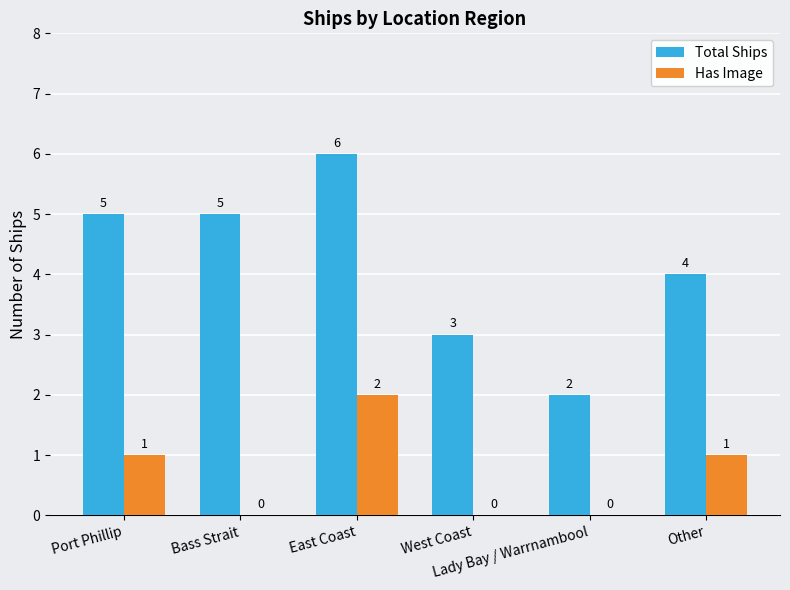

Does the chart contain stacked bars?

No